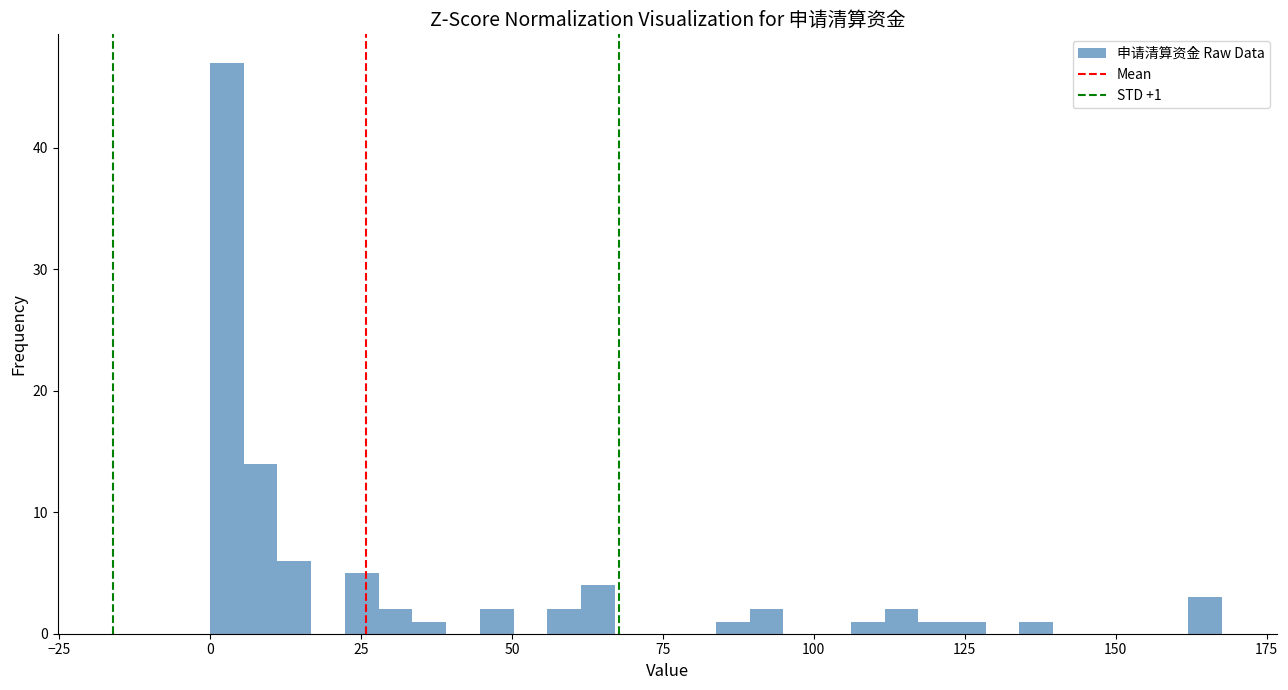

Around what value on the x-axis is the tallest bar? Give the approximate position of its centre, as read against the axis.

5